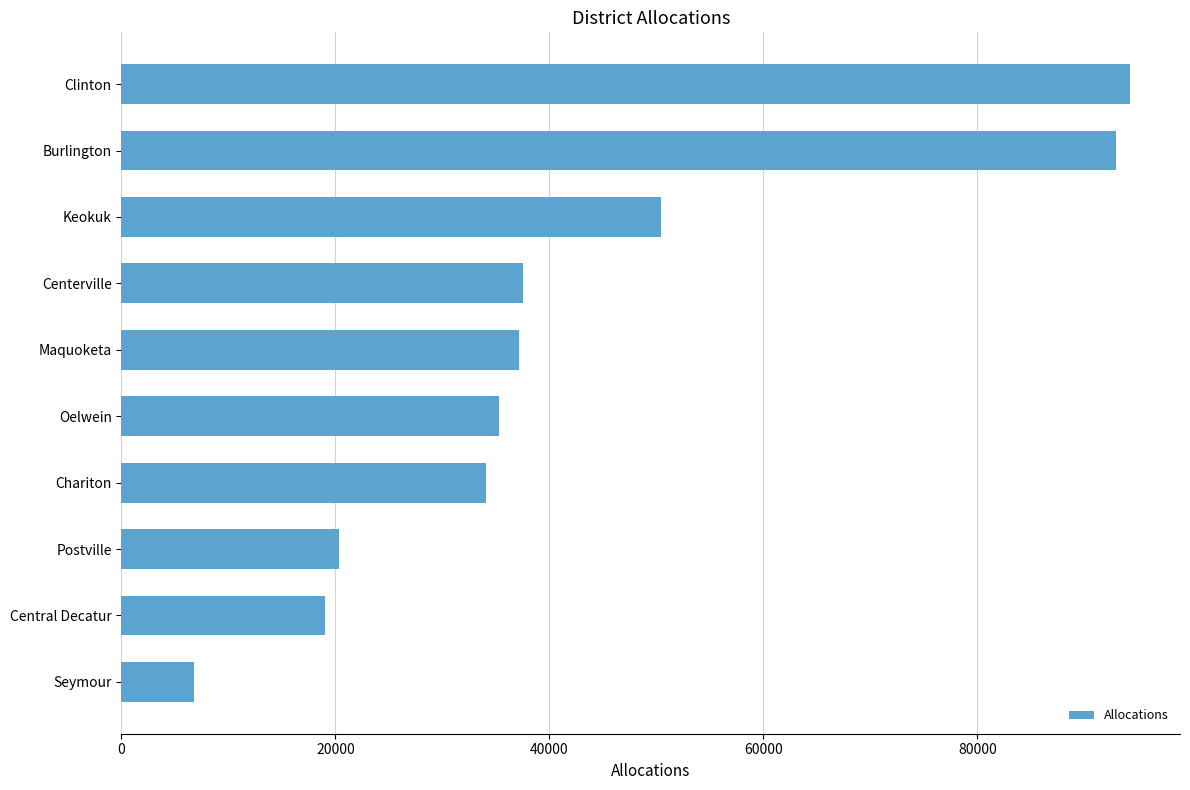

What is the ratio of the value at Centerville to the value at Maquoketa?

1.0